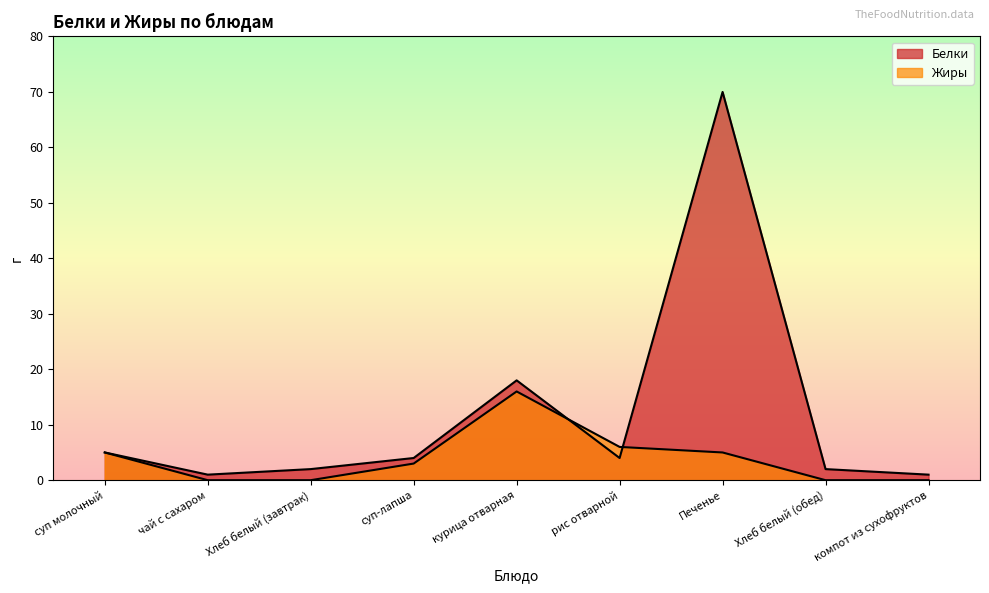

True or false: Белки has more than 0 points higher than both neighbors.

True